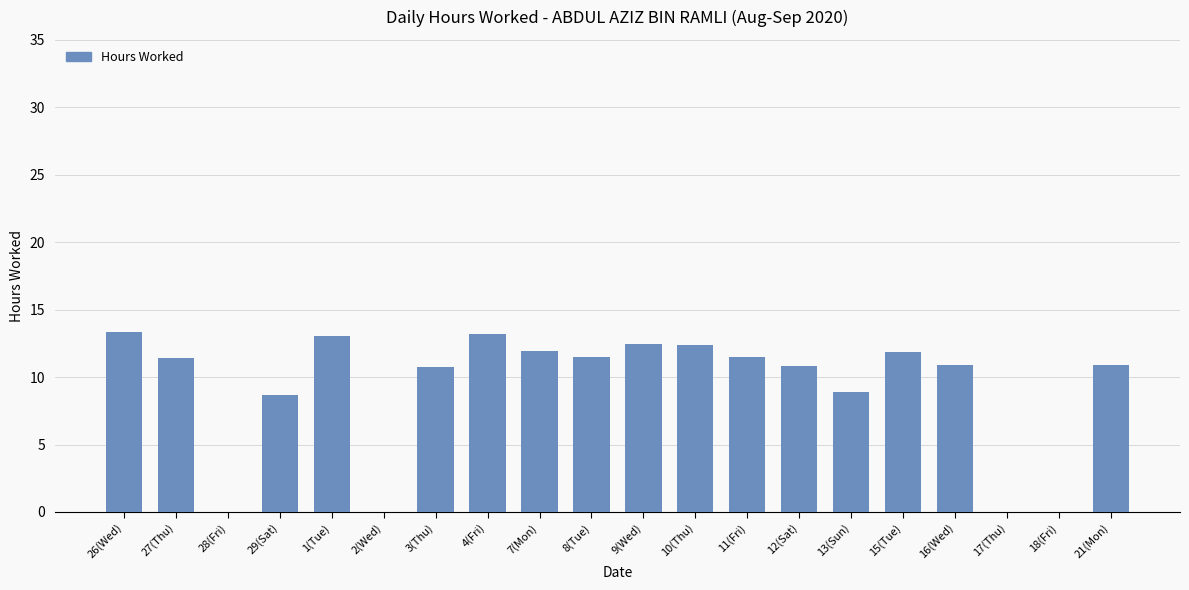

Which has a higher value, 2(Wed) or 21(Mon)?

21(Mon)